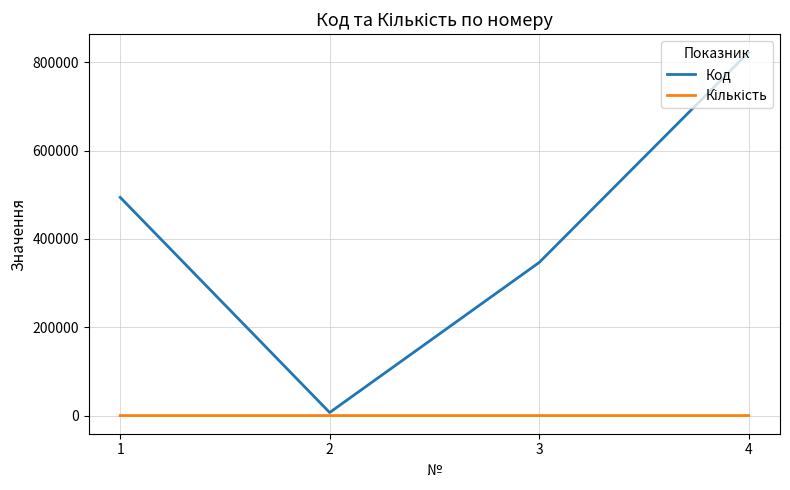

Which series has the largest range (max minus min)?

Код